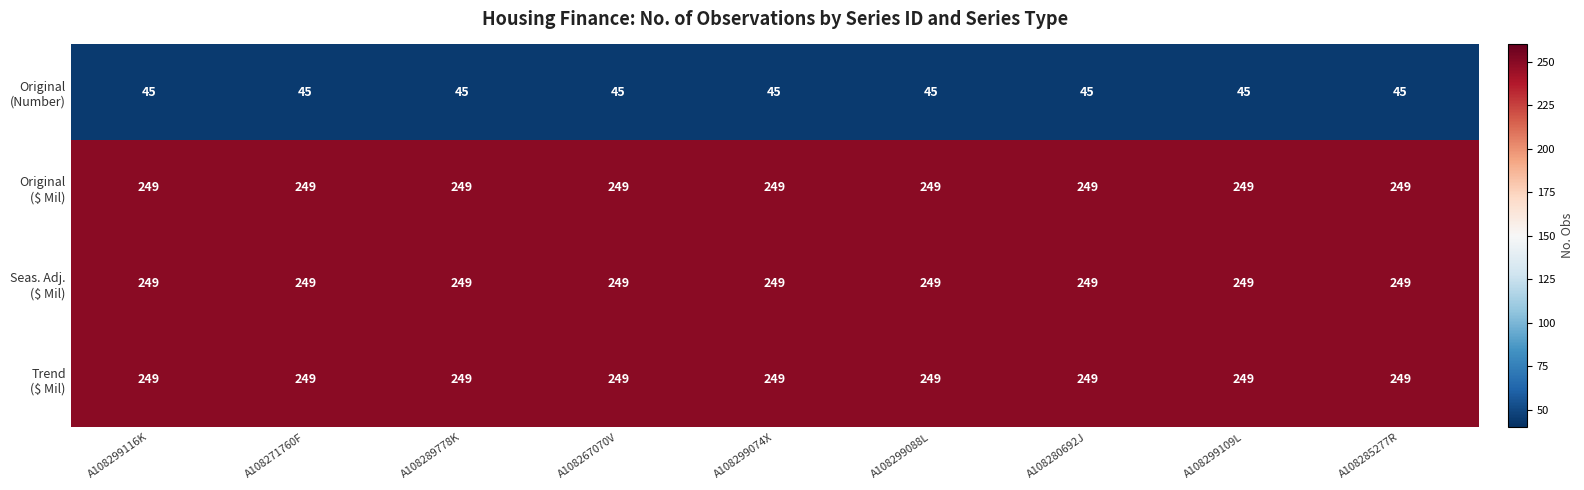

What is the total value across all series at A108289778K?

792